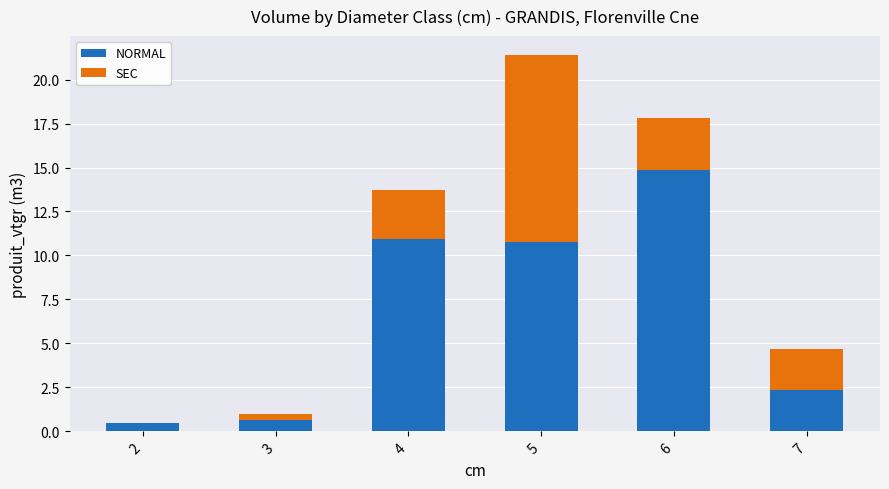

Which category has the highest value in the NORMAL series?

6